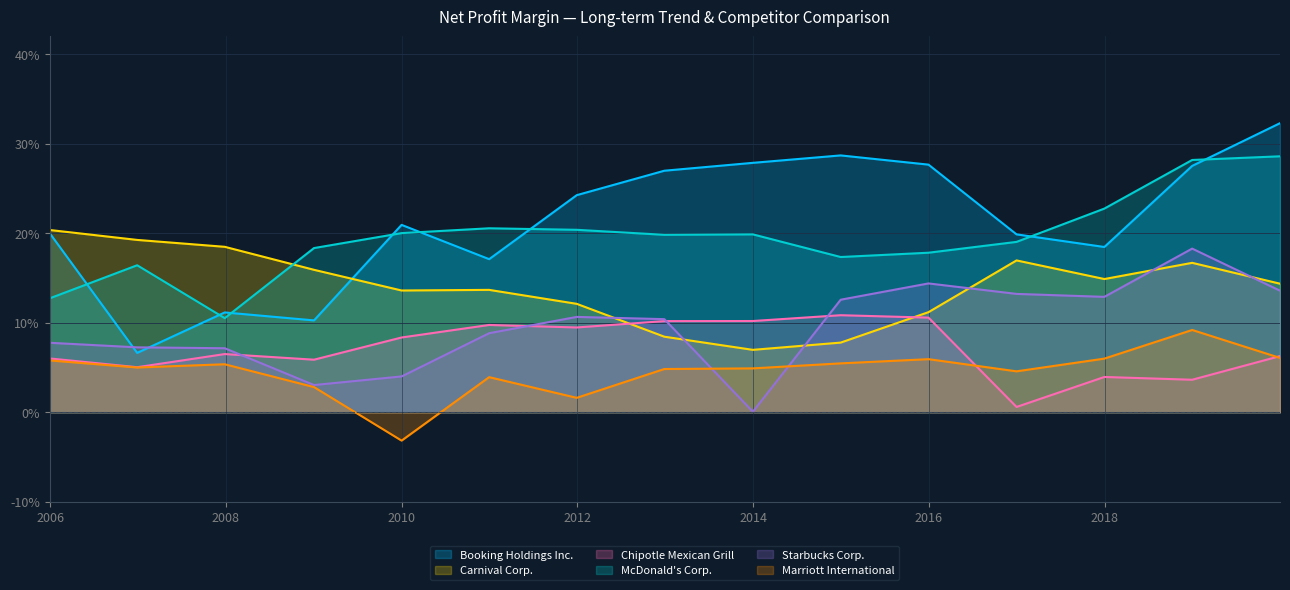

What is the sum of the Starbucks Corp. values at 2007-12-28 and 2010-01-01?

0.1